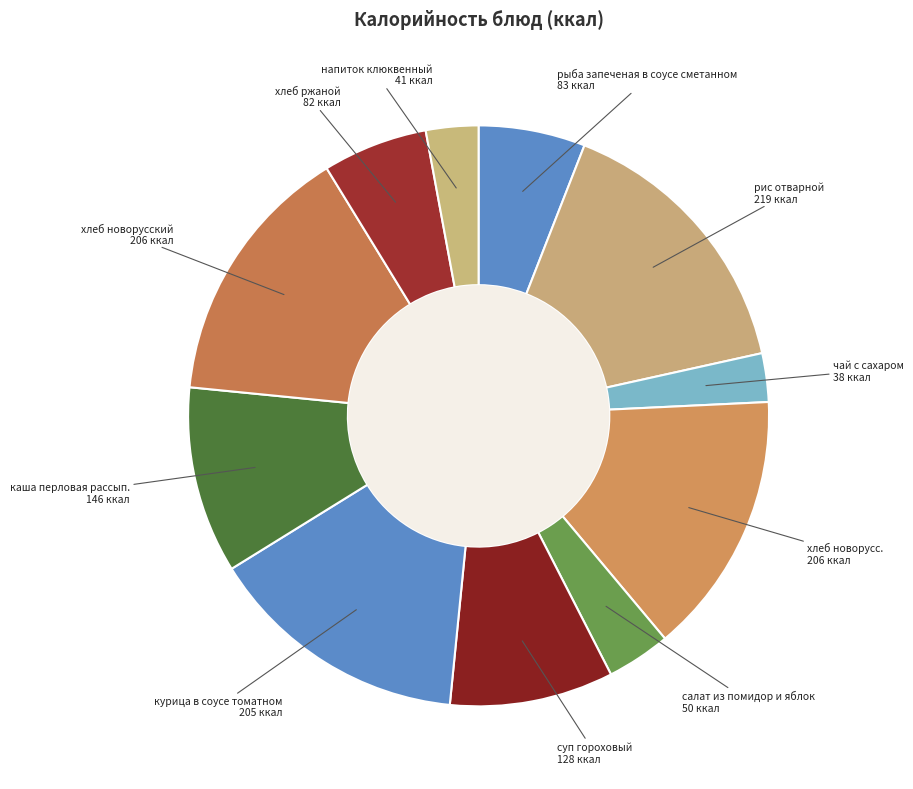

What is the ratio of the value at рыба запеченая в соусе сметанном to the value at каша перловая рассып.?

0.6